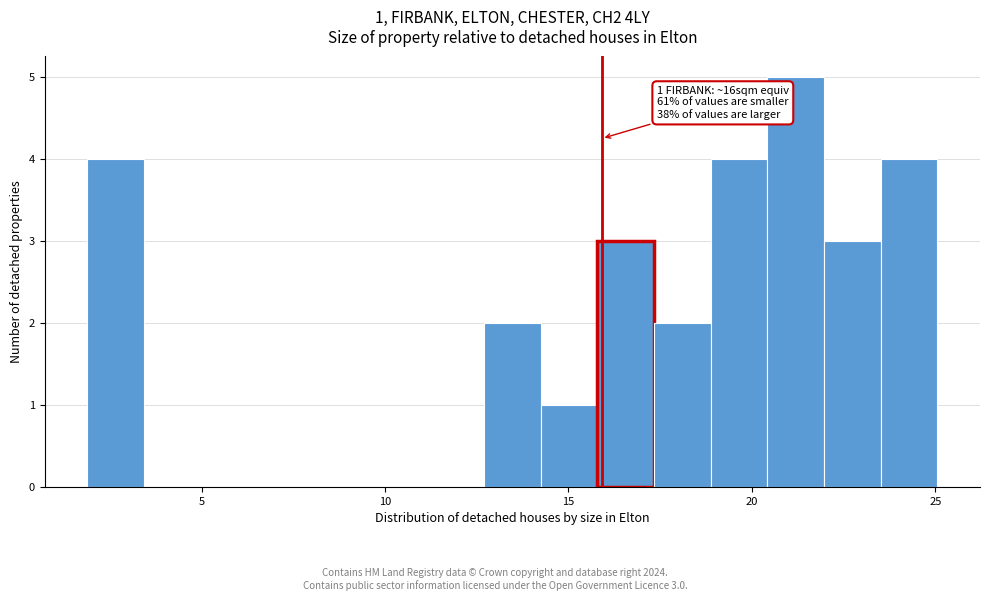

Read against the x-axis, roughly where is the centre of the tallest bar?

21.0